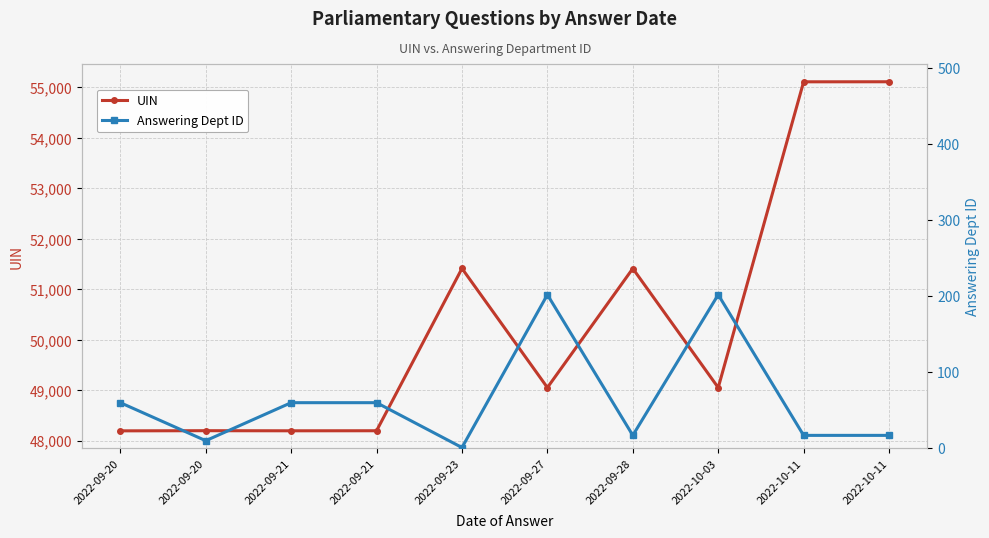

Where is the first local minimum for UIN?

2022-09-21